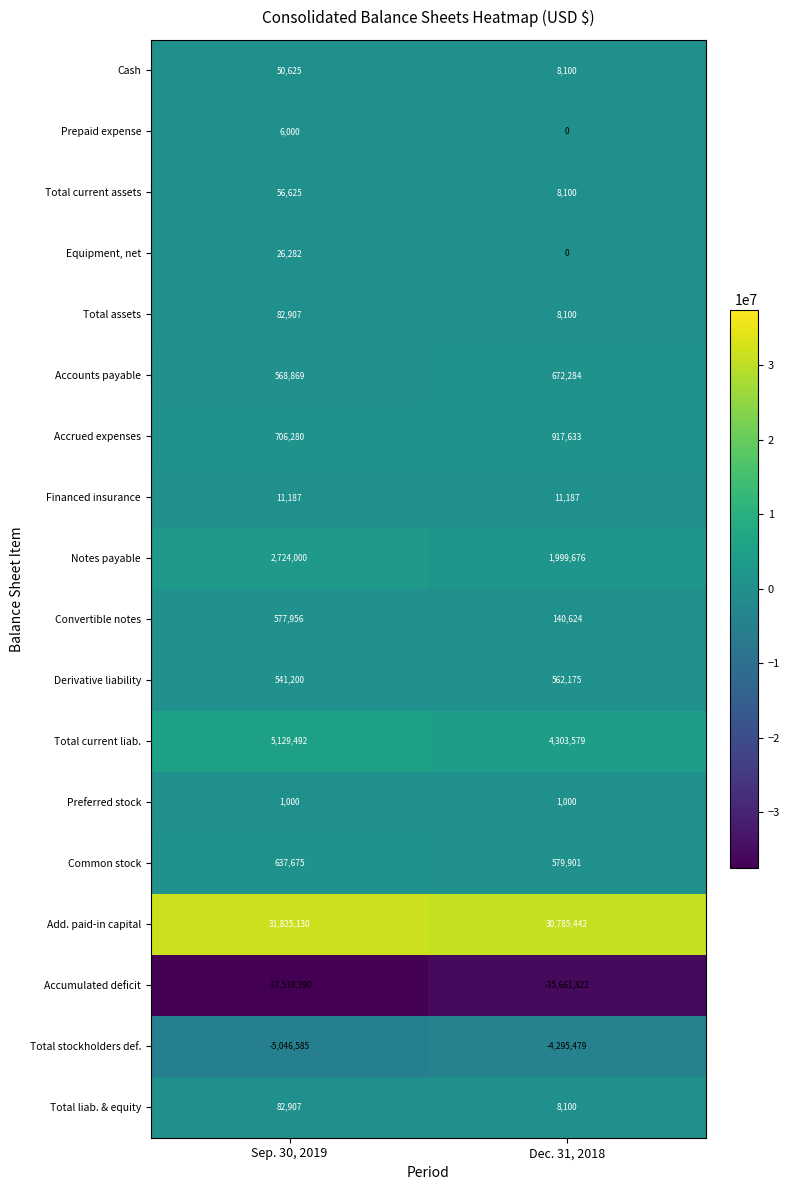

The value of Equipment, net at Dec. 31, 2018 is -11053. True or false?

False